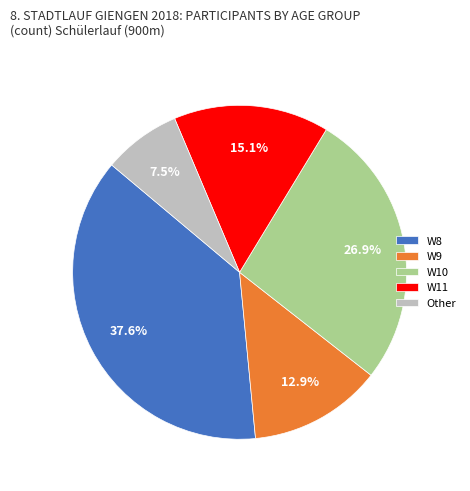

Does W9 account for over 50% of the chart?

No